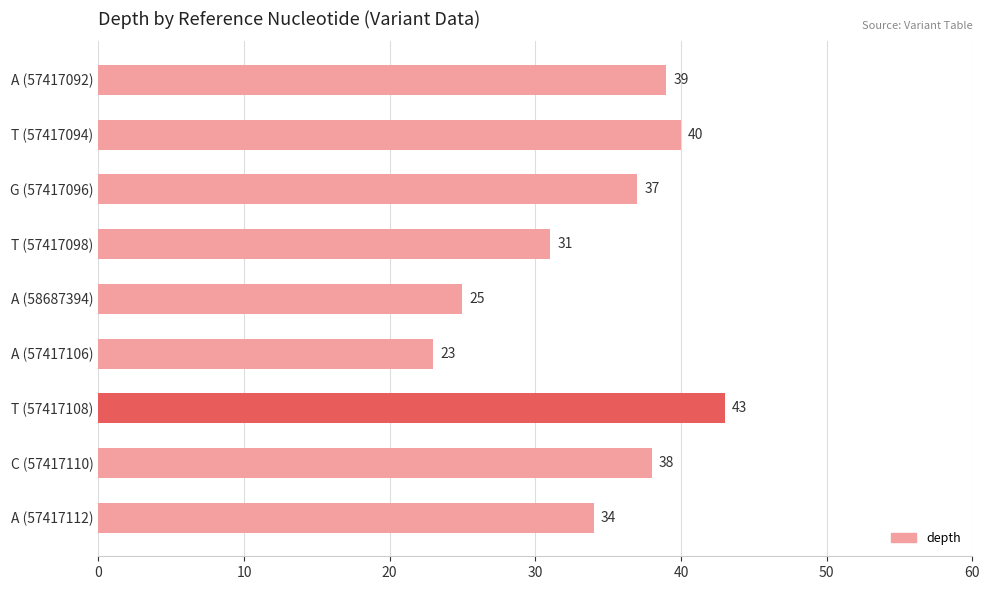

Where is the data nearest to the value 33?

A (57417112)